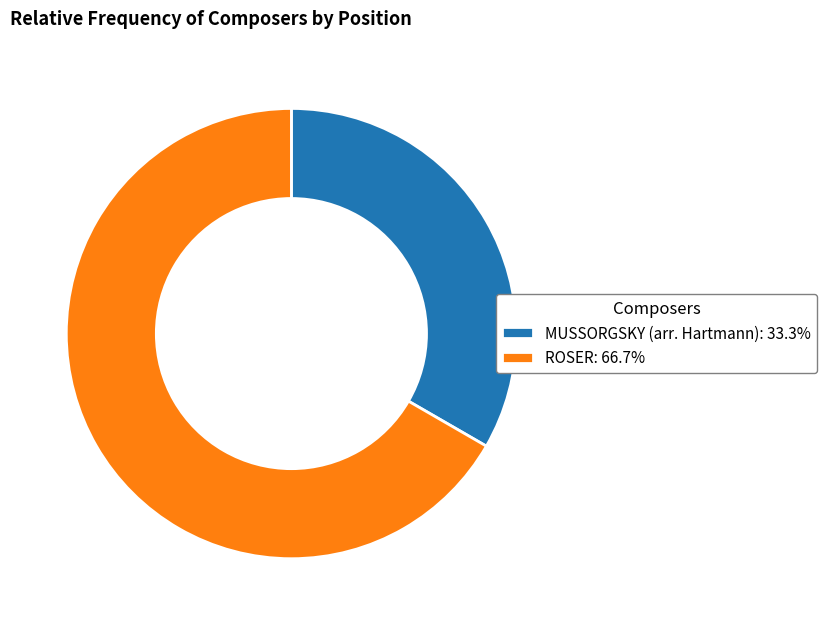

Which category has the biggest portion of the pie?

ROSER